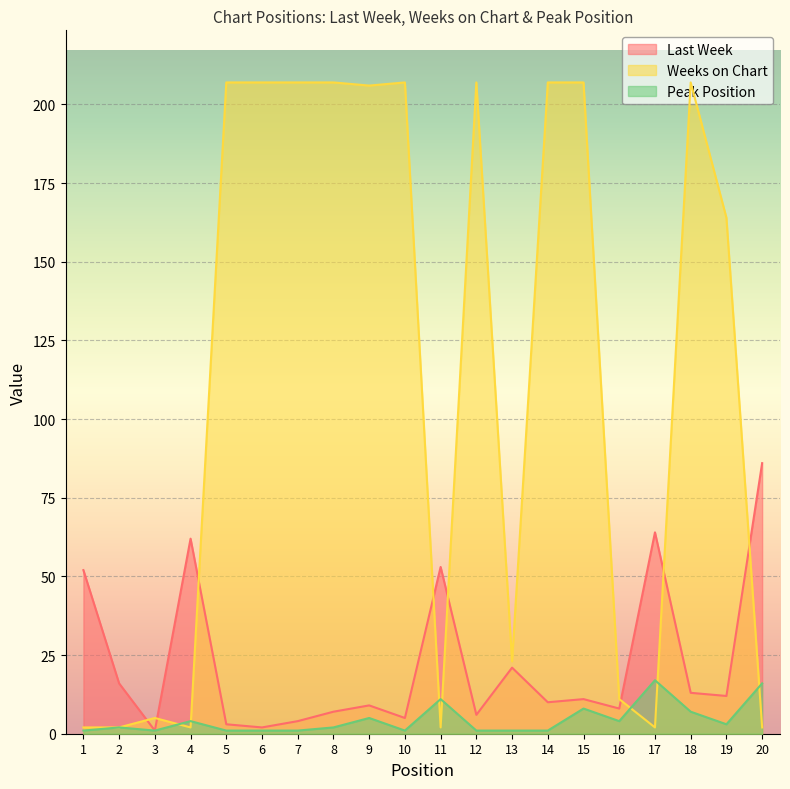

What is the minimum value shown in the chart?

1